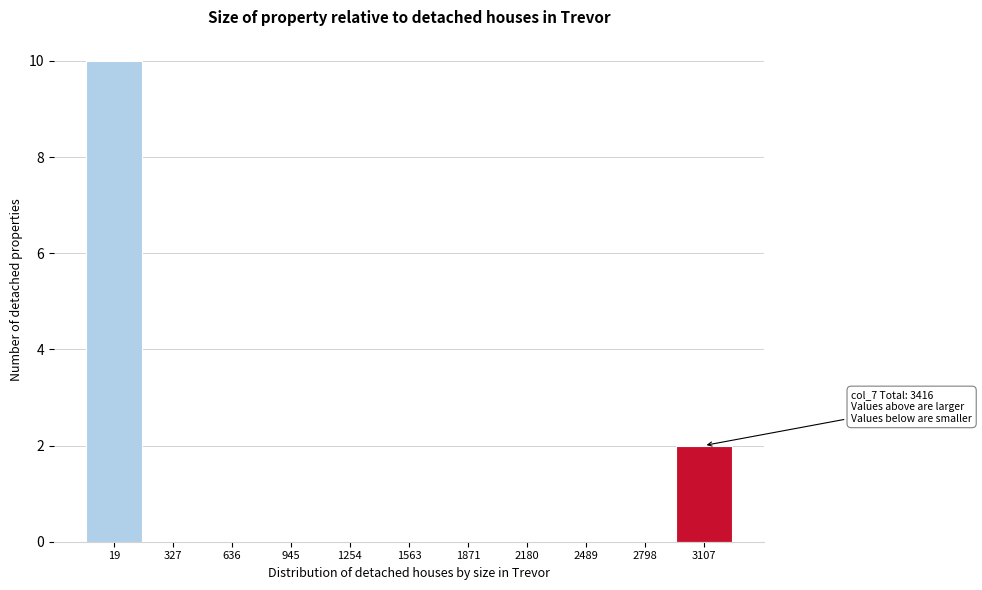

Reading left to right, list all the values displayed in this chart.

19=10	327=0	636=0	945=0	1254=0	1563=0	1871=0	2180=0	2489=0	2798=0	3107=2